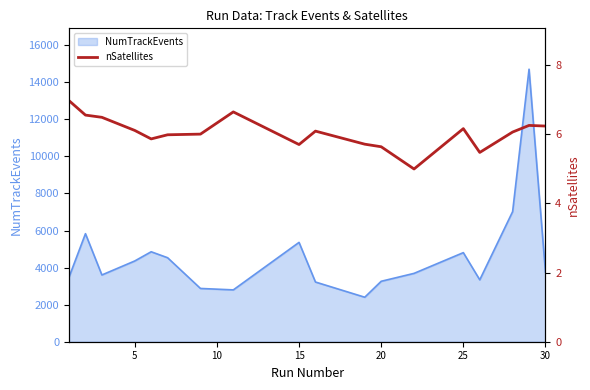

What is the minimum value for NumTrackEvents?

2401